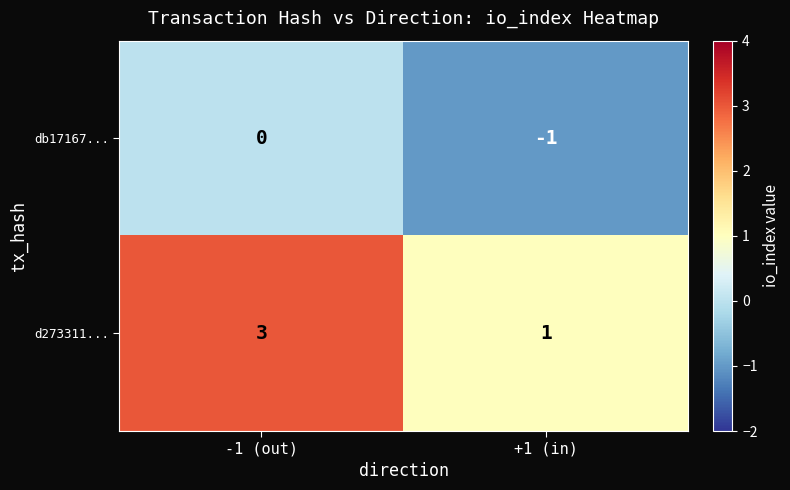

What value does the d273311... series have at -1 (out)?

3